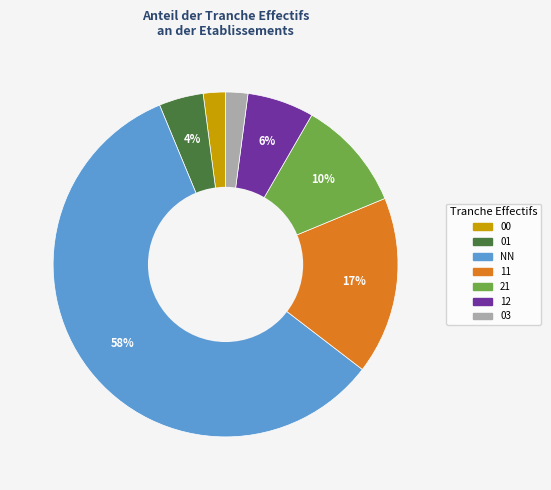

To the nearest percent, what is the combined percentage of 01 and 11?

21%